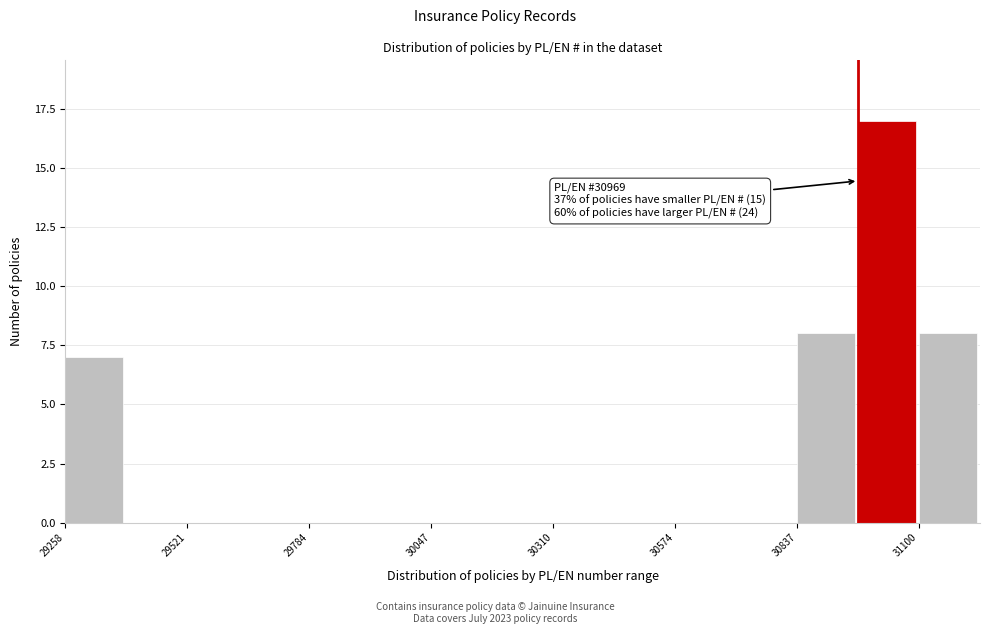

Around what value on the x-axis is the tallest bar? Give the approximate position of its centre, as read against the axis.

31050